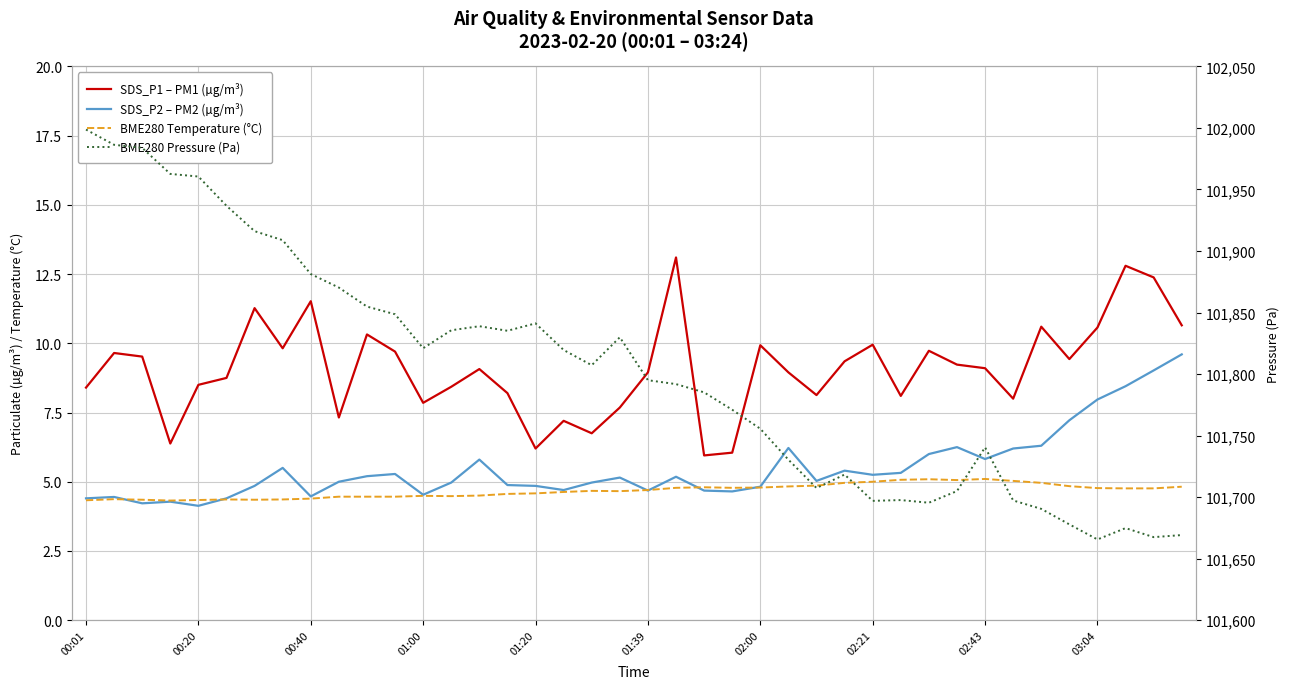

In BME280 Pressure (Pa), how many points are higher than both neighbors (excluding endpoints)?

7